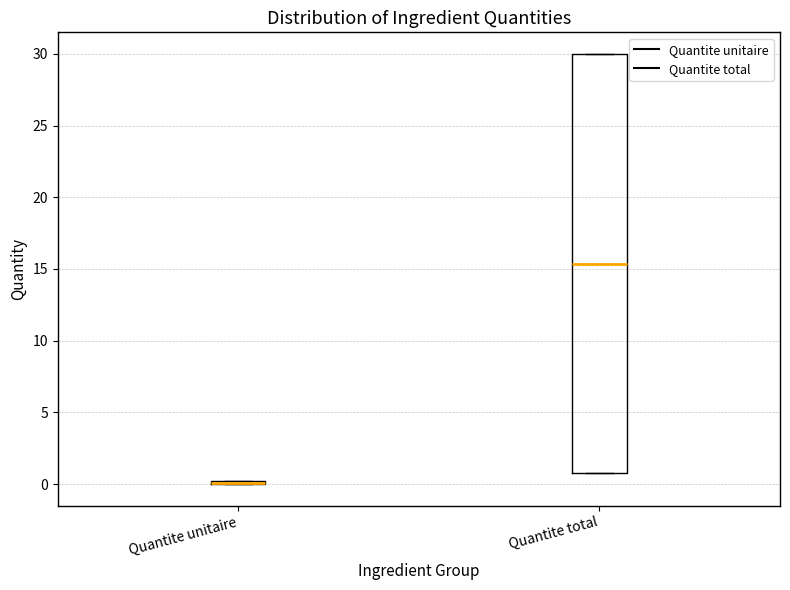

Where is the upper edge of the box for Quantite total on the y-axis? The values are not printed on the chart, so give them approximately, as read against the axis.

30.0